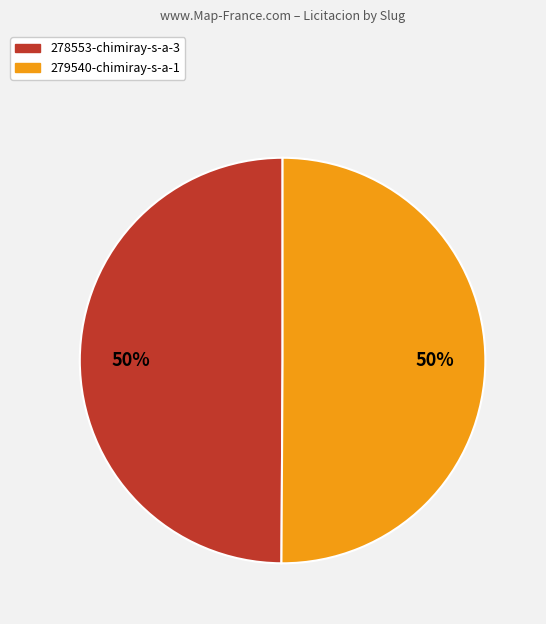

To the nearest percent, what percentage of the pie is 278553-chimiray-s-a-3?

50%